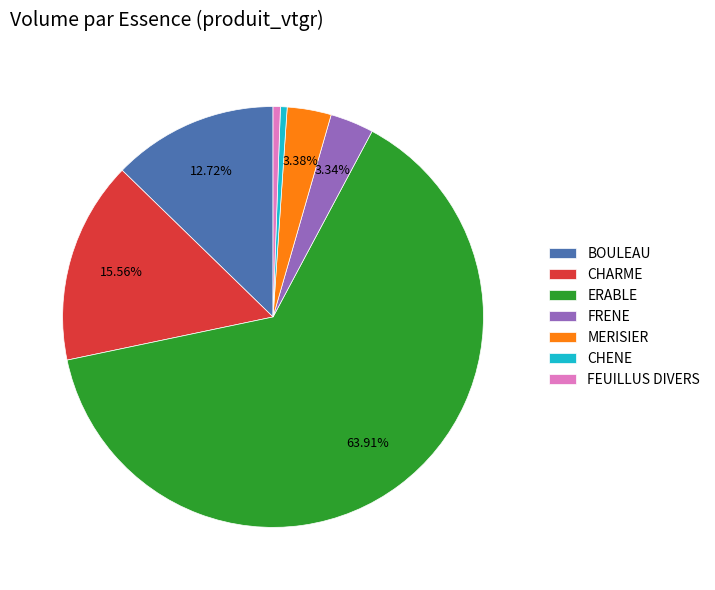

Combined, do ERABLE and MERISIER account for over 50%?

Yes